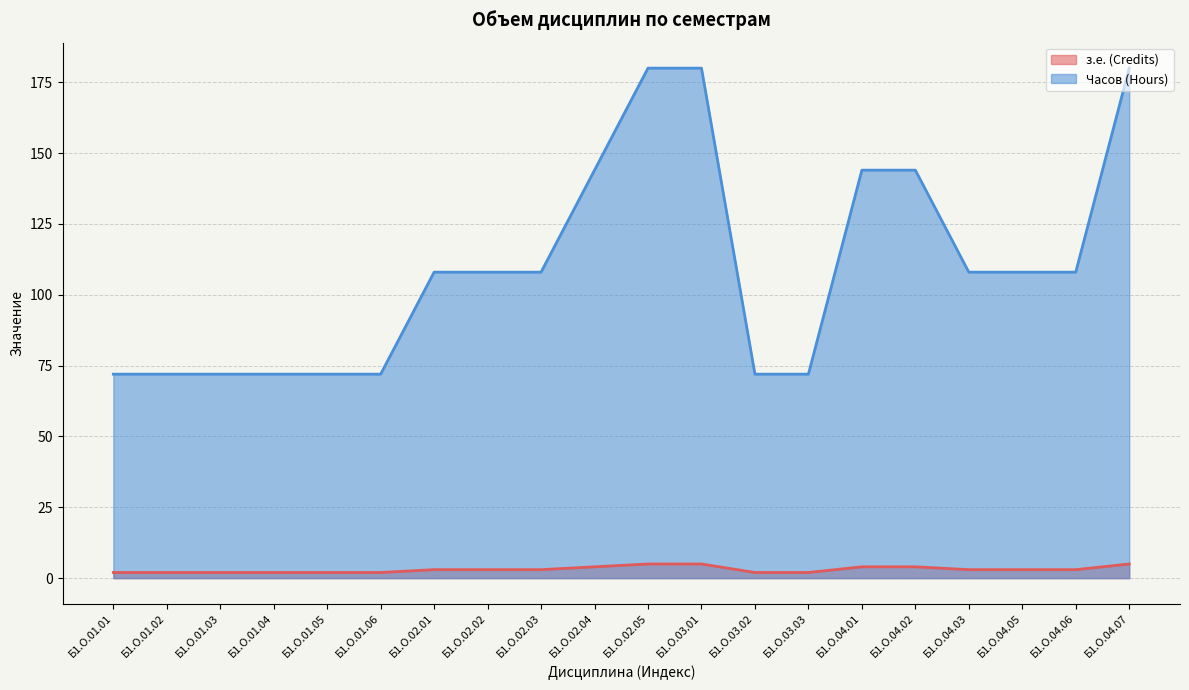

Which series changed the most between Б1.О.01.04 and Б1.О.02.01?

Часов (Hours)